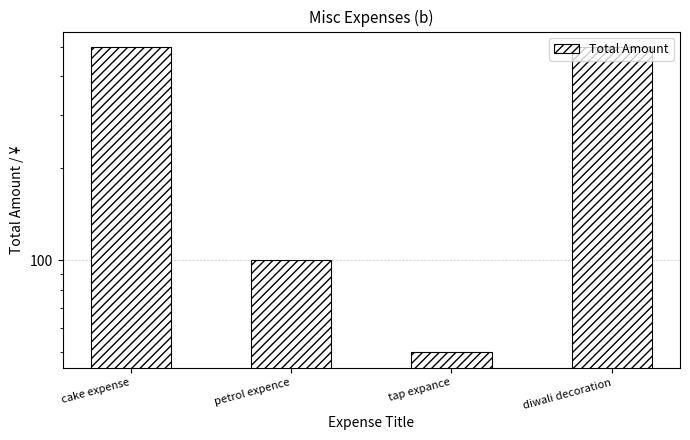

How many data points does each series have?

4